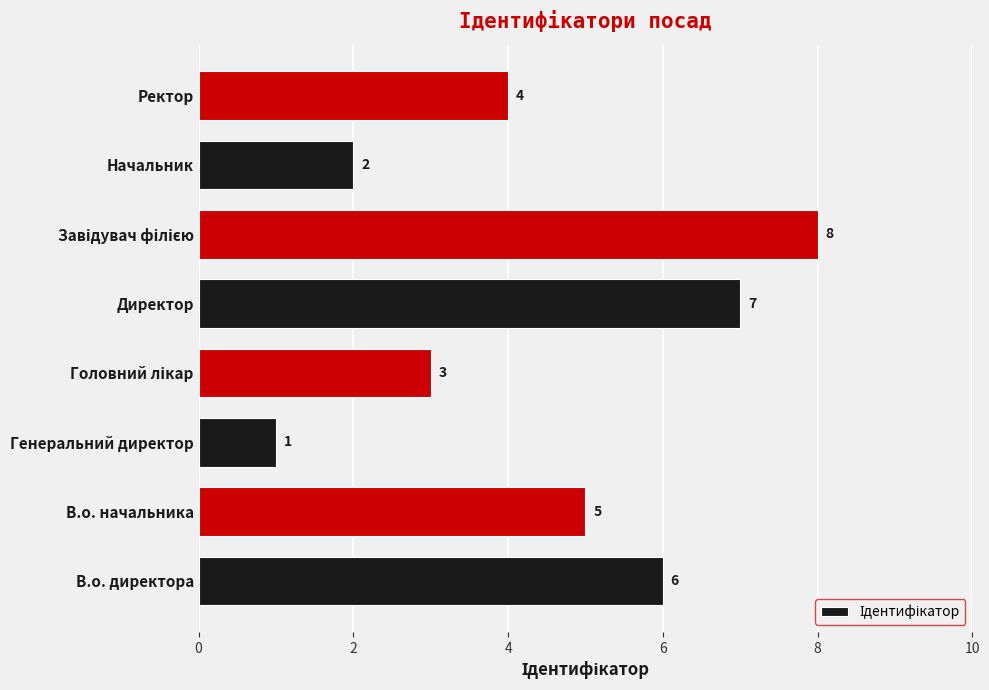

What is the difference between the maximum and minimum values?

7